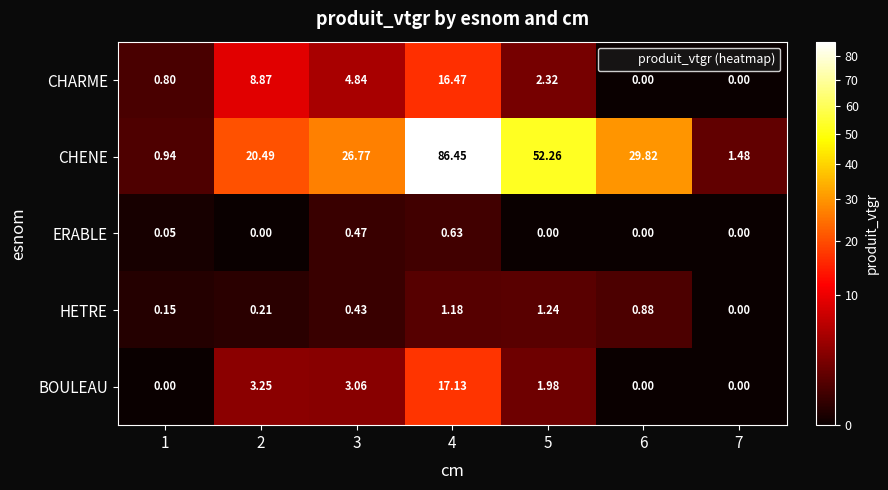

Which series has the widest spread of values?

CHENE